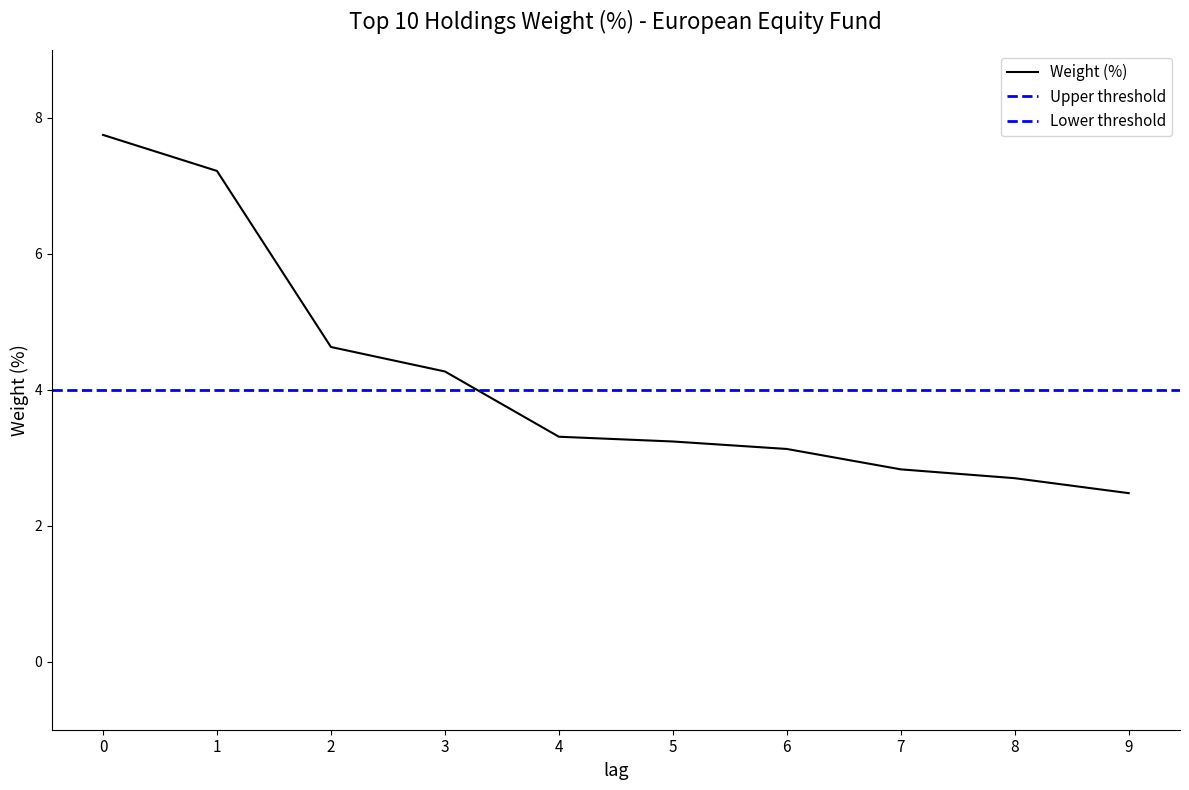

What is the value of the 2nd point from the left?

7.2